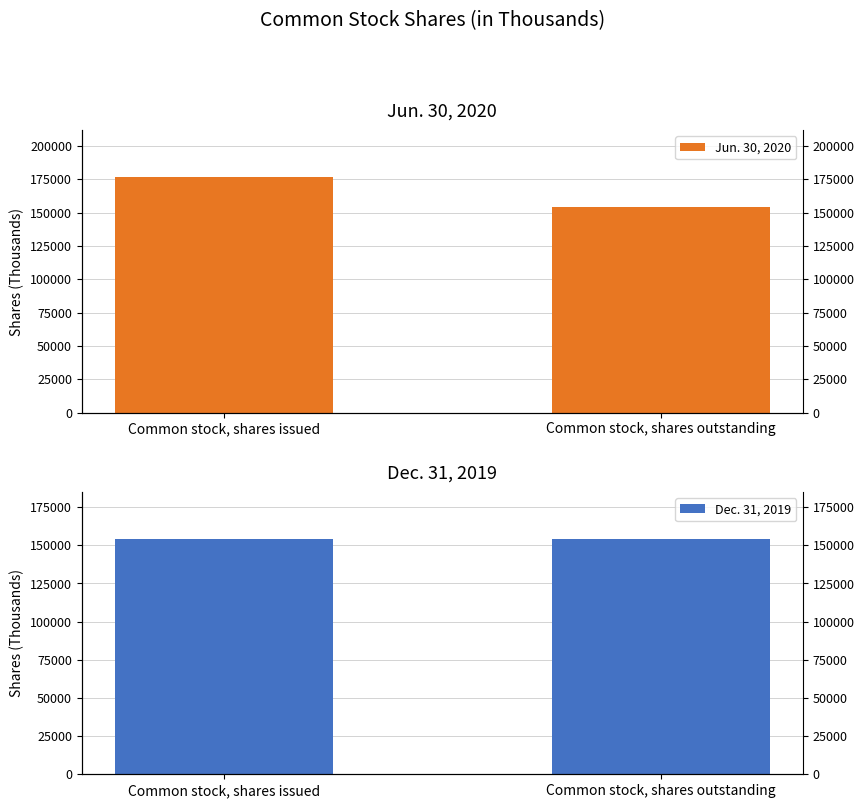

Is the value of Dec. 31, 2019 at Common stock, shares outstanding greater than the value of Jun. 30, 2020 at Common stock, shares issued?

No